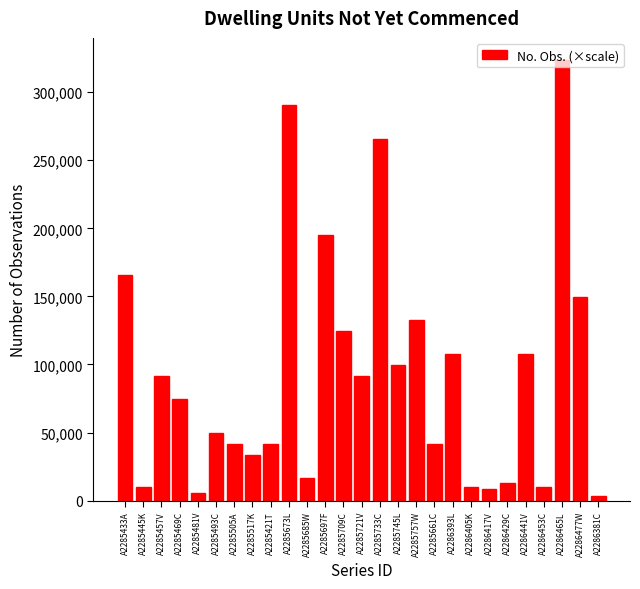

Which has a higher value, A2285733C or A2286441V?

A2285733C